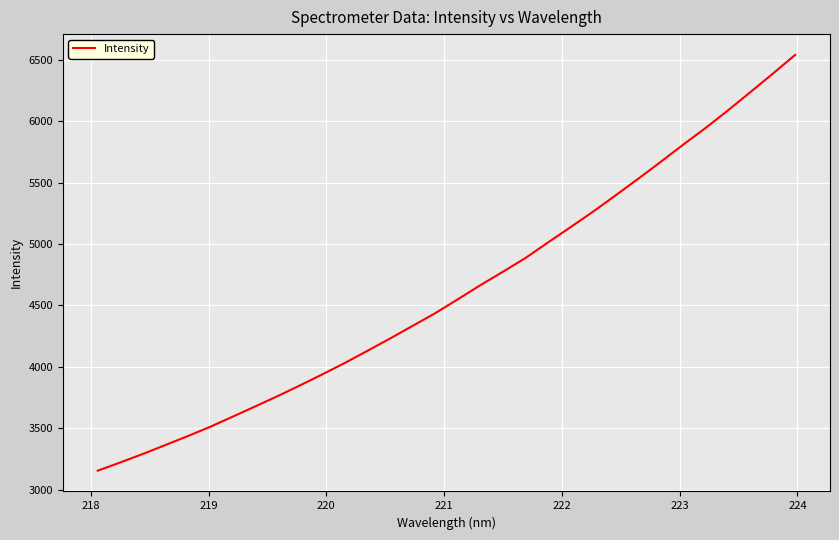

How many series are shown in this chart?

1